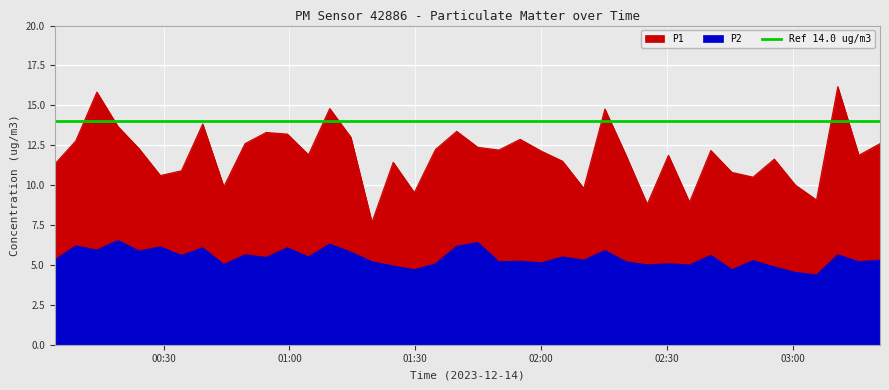

Reading left to right, list all the values displayed in this chart.

P1: 2023-12-14T00:03:59=11.3	2023-12-14T00:09:03=12.8	2023-12-14T00:14:05=15.8	2023-12-14T00:19:07=13.7	2023-12-14T00:24:11=12.3	2023-12-14T00:29:13=10.6	2023-12-14T00:34:15=10.9	2023-12-14T00:39:19=13.8	2023-12-14T00:44:21=9.9	2023-12-14T00:49:24=12.6	2023-12-14T00:54:27=13.3	2023-12-14T00:59:30=13.2	2023-12-14T01:04:32=11.9	2023-12-14T01:09:36=14.8	2023-12-14T01:14:38=13.0	2023-12-14T01:19:40=7.7	2023-12-14T01:24:44=11.4	2023-12-14T01:29:46=9.5	2023-12-14T01:34:48=12.2	2023-12-14T01:39:52=13.4	2023-12-14T01:44:54=12.4	2023-12-14T01:49:56=12.2	2023-12-14T01:55:00=12.9	2023-12-14T02:00:02=12.1	2023-12-14T02:05:06=11.5	2023-12-14T02:10:10=9.8	2023-12-14T02:15:12=14.8	2023-12-14T02:20:14=11.9	2023-12-14T02:25:18=8.8	2023-12-14T02:30:21=11.9	2023-12-14T02:35:23=8.9	2023-12-14T02:40:27=12.2	2023-12-14T02:45:29=10.8	2023-12-14T02:50:31=10.5	2023-12-14T02:55:35=11.6	2023-12-14T03:00:37=10.0	2023-12-14T03:05:39=9.1	2023-12-14T03:10:43=16.2	2023-12-14T03:15:45=11.9	2023-12-14T03:20:47=12.6
P2: 2023-12-14T00:03:59=5.3	2023-12-14T00:09:03=6.2	2023-12-14T00:14:05=5.9	2023-12-14T00:19:07=6.5	2023-12-14T00:24:11=5.9	2023-12-14T00:29:13=6.1	2023-12-14T00:34:15=5.6	2023-12-14T00:39:19=6.1	2023-12-14T00:44:21=5.0	2023-12-14T00:49:24=5.6	2023-12-14T00:54:27=5.5	2023-12-14T00:59:30=6.1	2023-12-14T01:04:32=5.5	2023-12-14T01:09:36=6.3	2023-12-14T01:14:38=5.8	2023-12-14T01:19:40=5.2	2023-12-14T01:24:44=4.9	2023-12-14T01:29:46=4.7	2023-12-14T01:34:48=5.1	2023-12-14T01:39:52=6.2	2023-12-14T01:44:54=6.4	2023-12-14T01:49:56=5.2	2023-12-14T01:55:00=5.2	2023-12-14T02:00:02=5.1	2023-12-14T02:05:06=5.5	2023-12-14T02:10:10=5.3	2023-12-14T02:15:12=5.9	2023-12-14T02:20:14=5.2	2023-12-14T02:25:18=5.0	2023-12-14T02:30:21=5.1	2023-12-14T02:35:23=5.0	2023-12-14T02:40:27=5.6	2023-12-14T02:45:29=4.7	2023-12-14T02:50:31=5.3	2023-12-14T02:55:35=4.9	2023-12-14T03:00:37=4.5	2023-12-14T03:05:39=4.4	2023-12-14T03:10:43=5.6	2023-12-14T03:15:45=5.2	2023-12-14T03:20:47=5.3